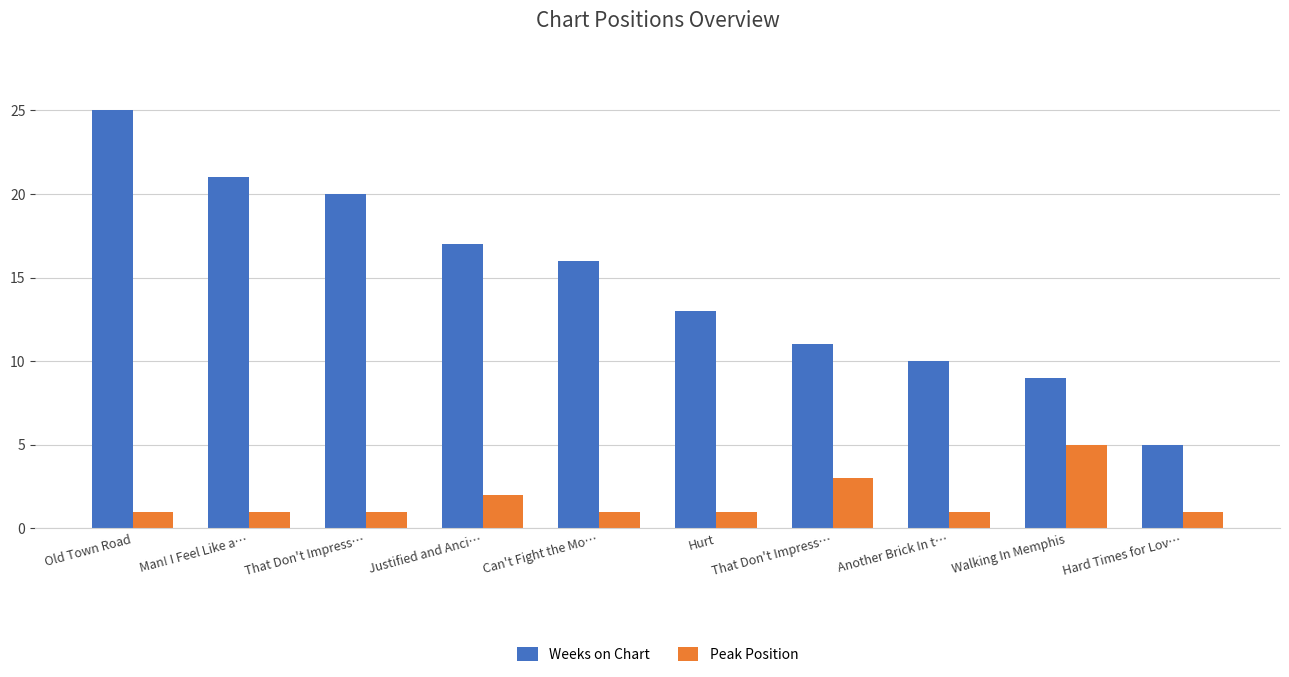

What is the difference between the Weeks on Chart values at Man! I Feel Like a… and Hurt?

8